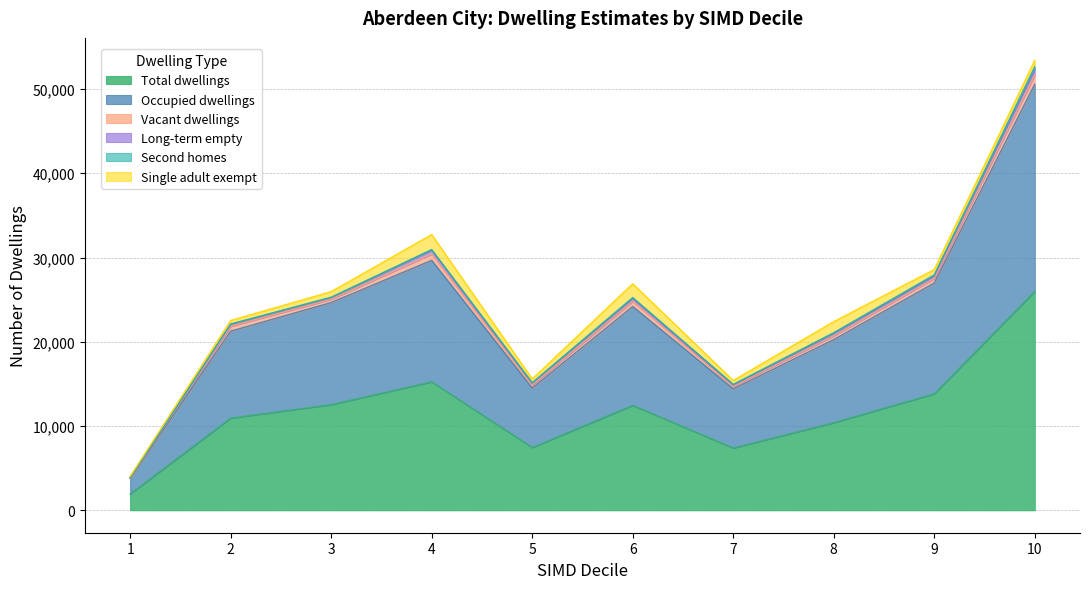

What is the value of the Occupied dwellings point at the 2nd from the left?

10324